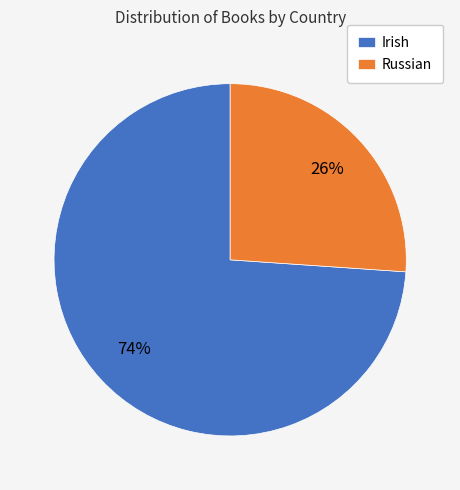

Approximately how many times larger is the value at Russian compared to Irish?

0.4